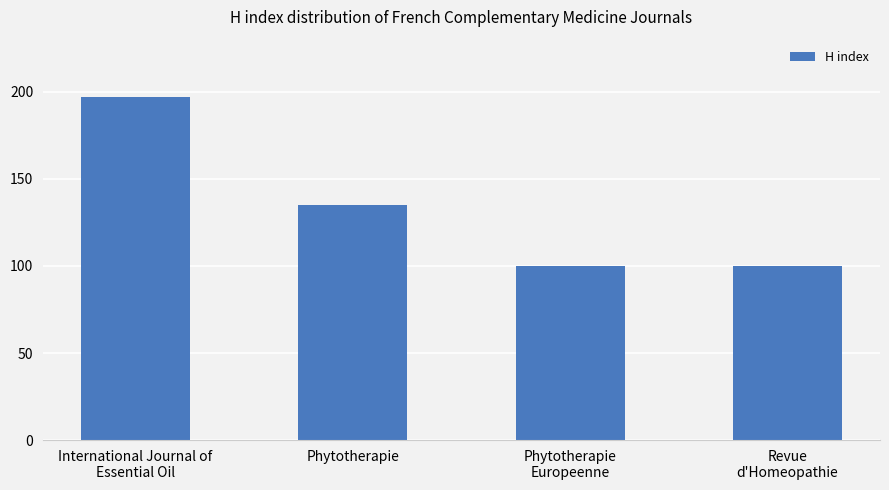

Where is the data nearest to the value 148?

Phytotherapie